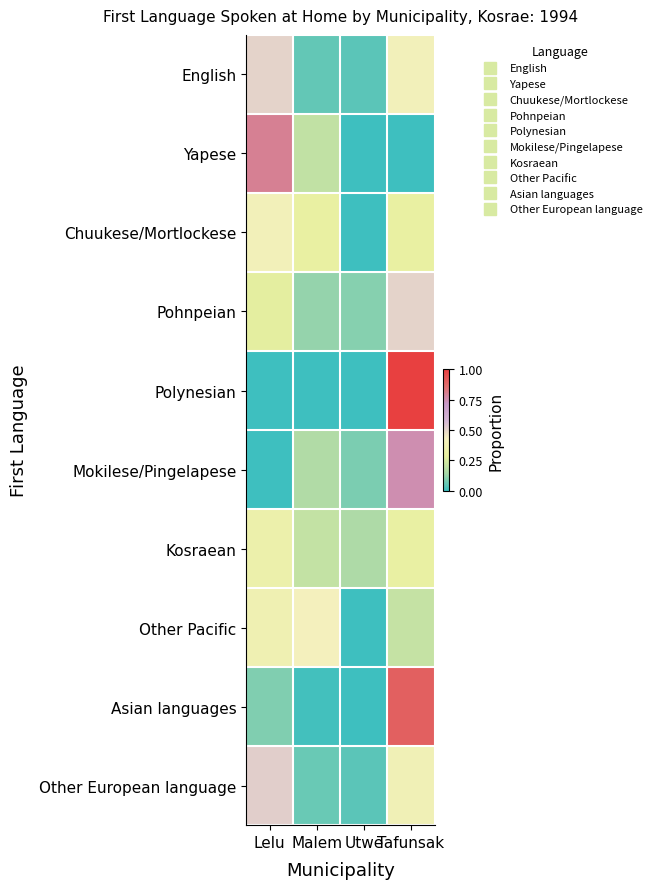

How many series are shown in this chart?

10